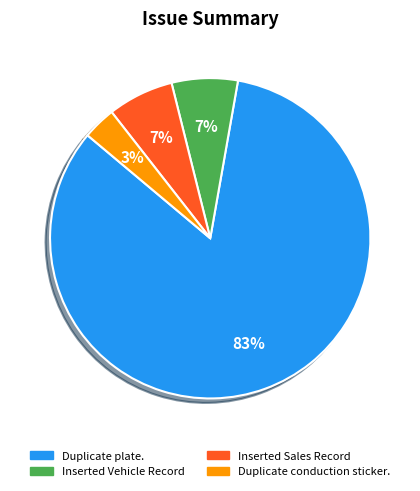

Do Inserted Vehicle Record and Duplicate plate. together represent more than half of the pie?

Yes